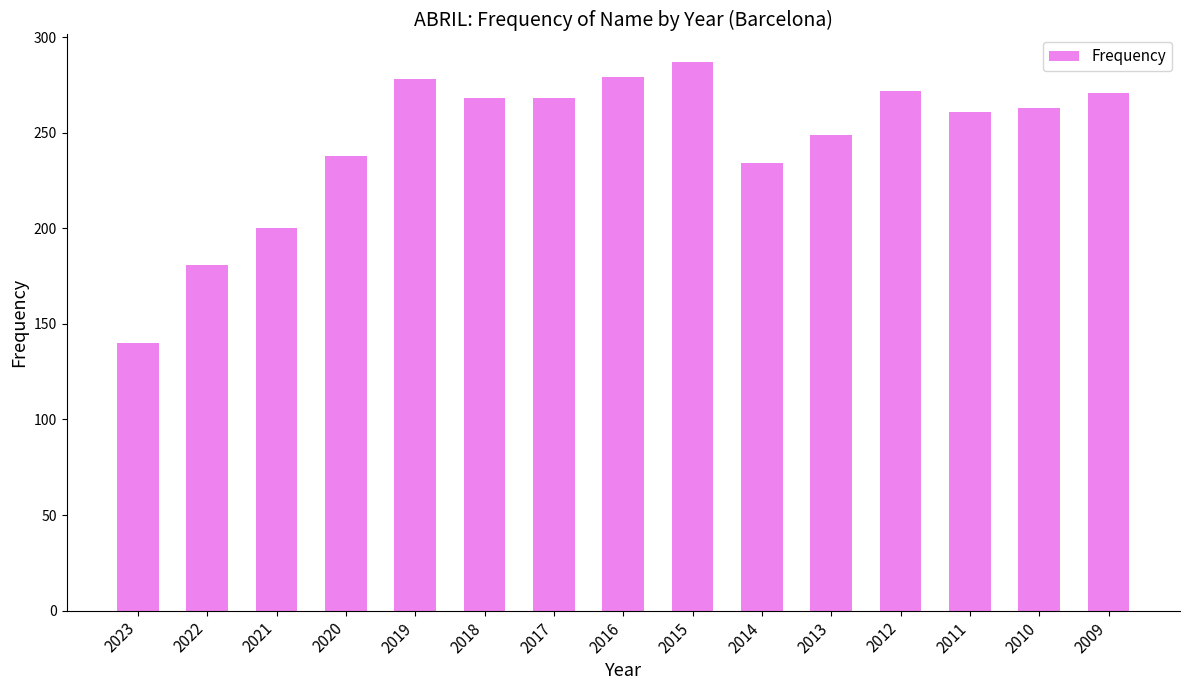

Which category has the highest value across all series?

2015